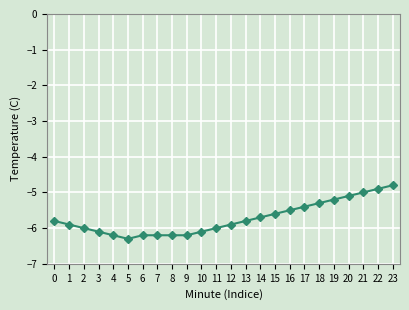

At which label is the value closest to -5?

21